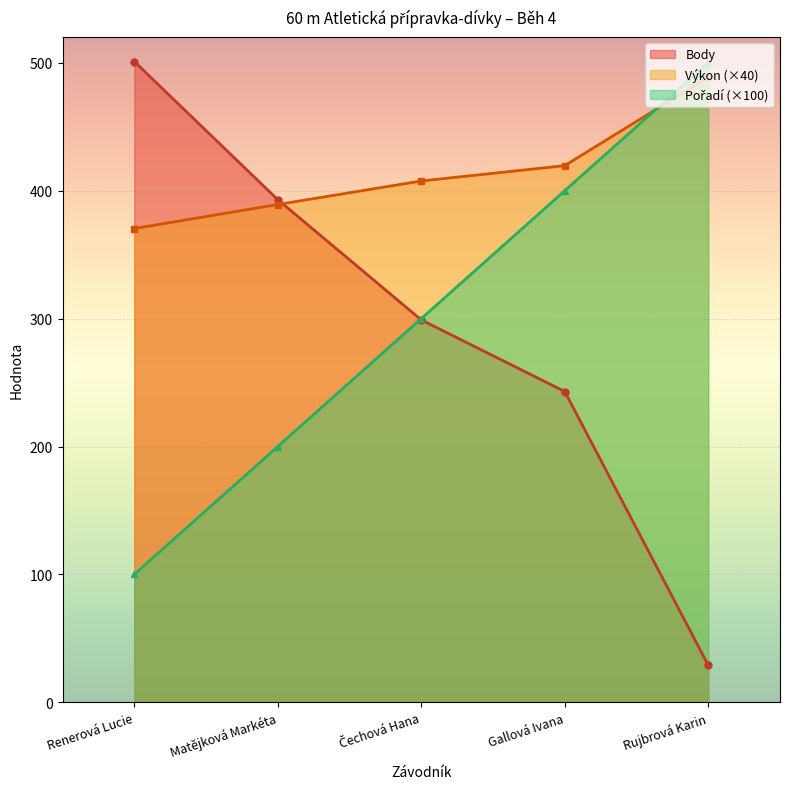

The Výkon series shows 577.8 at Renerová Lucie. True or false?

False